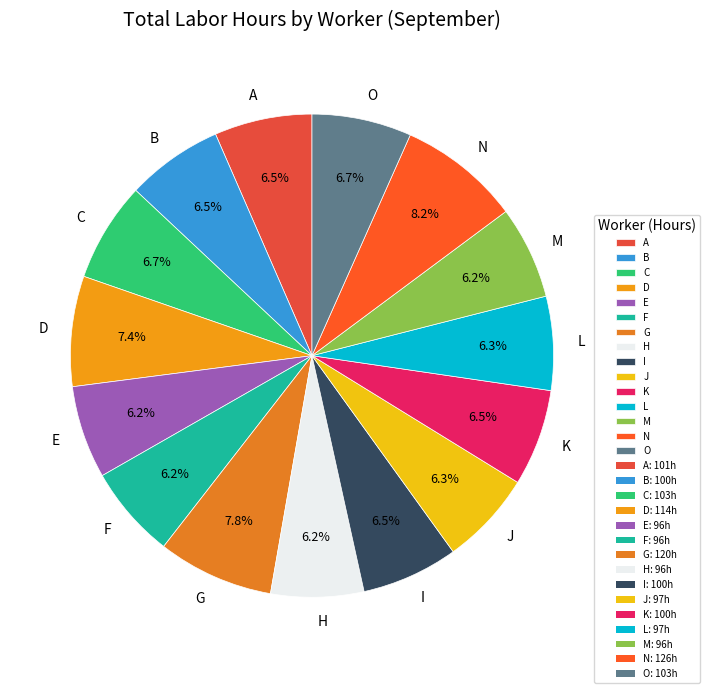

What is the total percentage of D and K?

13.9%